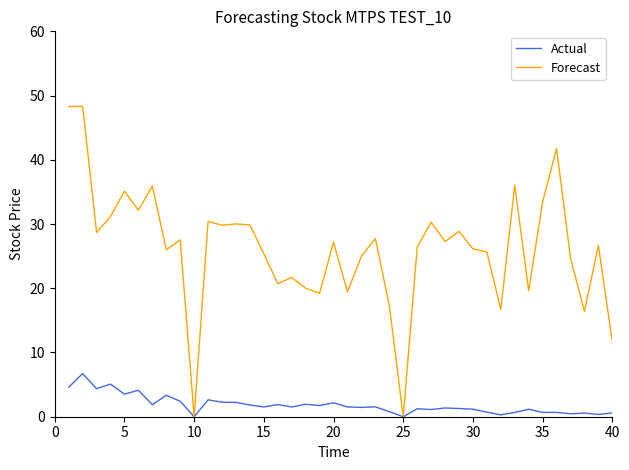

List the series in order of their peak value, highest first.

Forecast, Actual